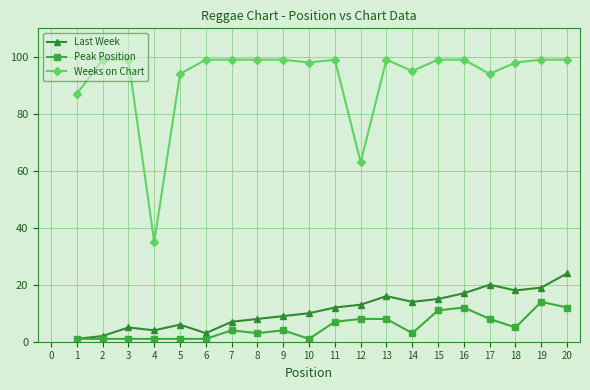

Which series has the largest total across all categories?

Weeks on Chart